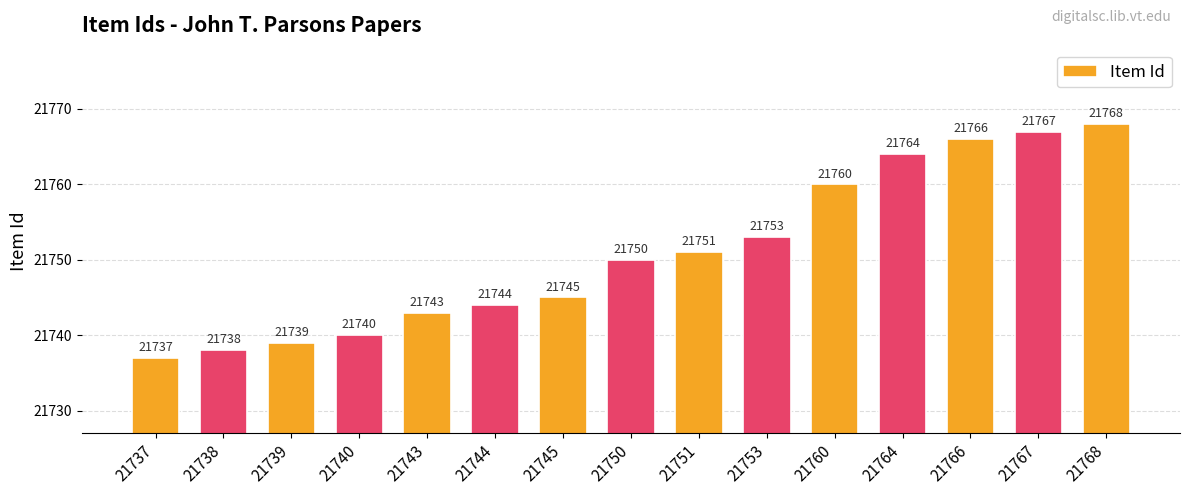

Reading right to left, extract all data points from this chart.

21768	21767	21766	21764	21760	21753	21751	21750	21745	21744	21743	21740	21739	21738	21737